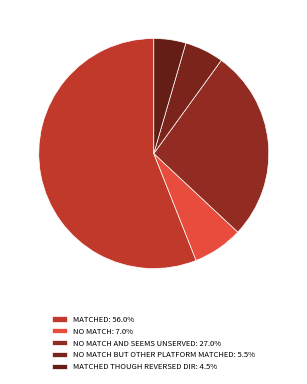

Count the number of slices in the pie.

5